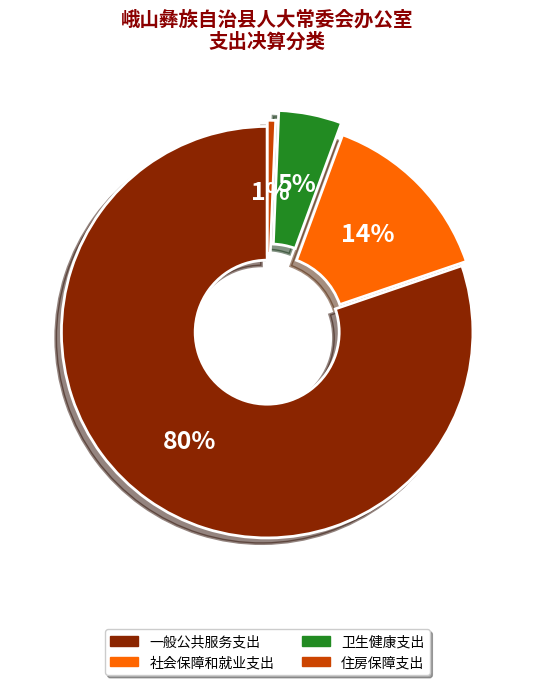

What is the largest slice in the pie chart?

一般公共服务支出